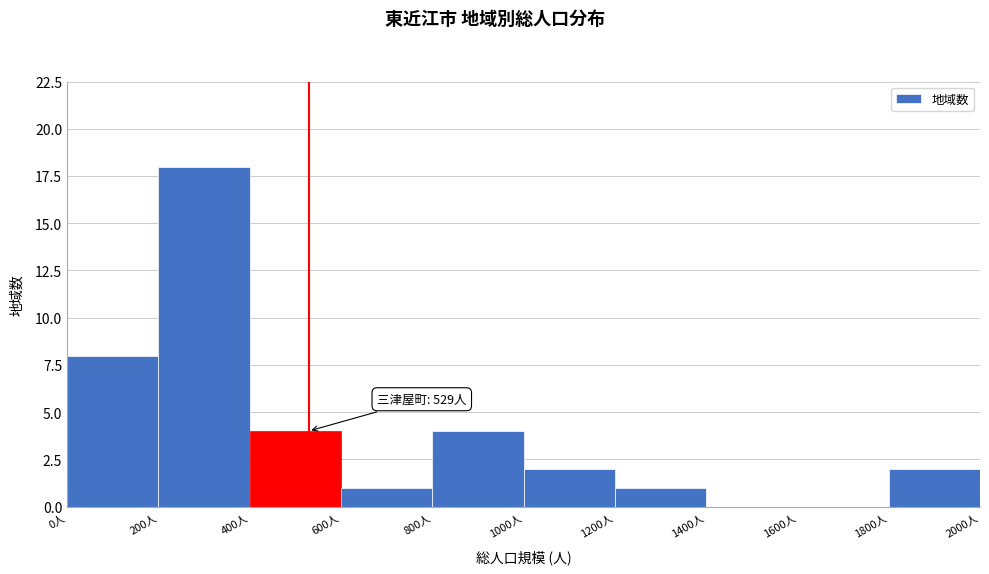

Which range on the x-axis has the tallest bar?

200 to 400